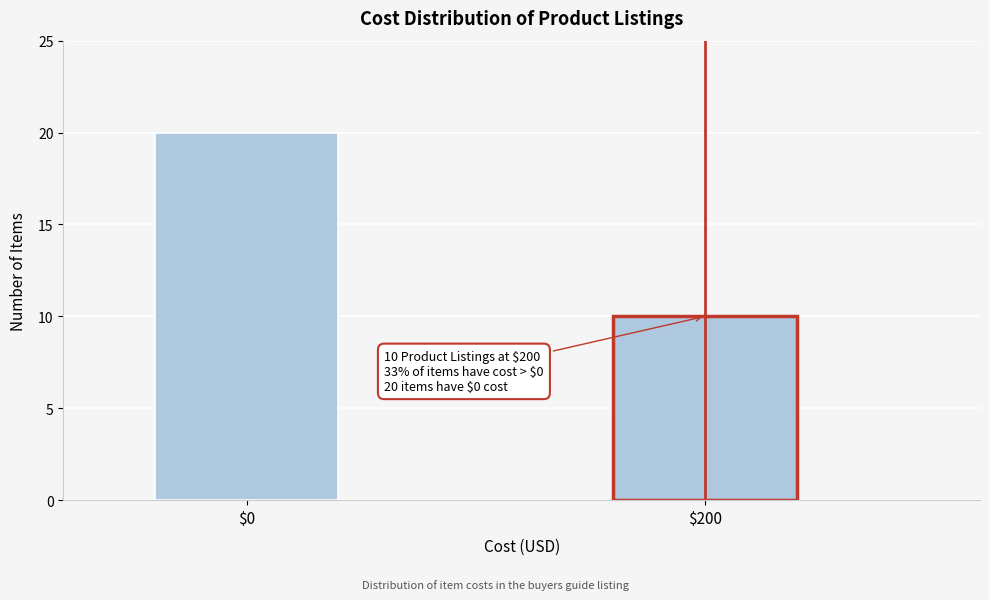

Reading right to left, list all the values displayed in this chart.

10	20